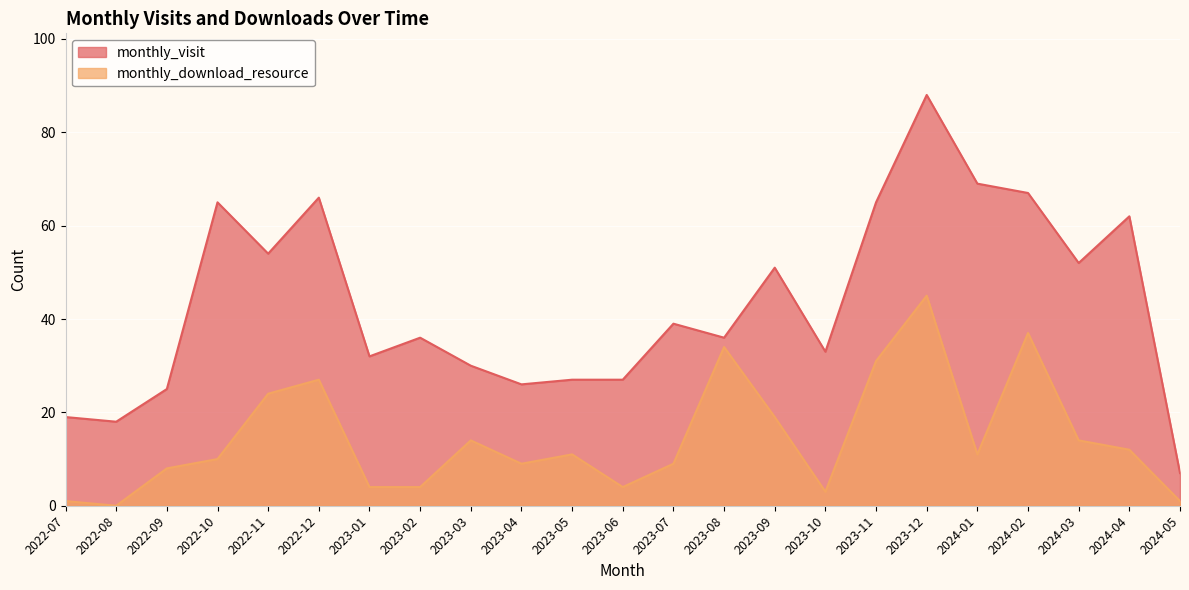

How many values in monthly_download_resource are above zero?

22